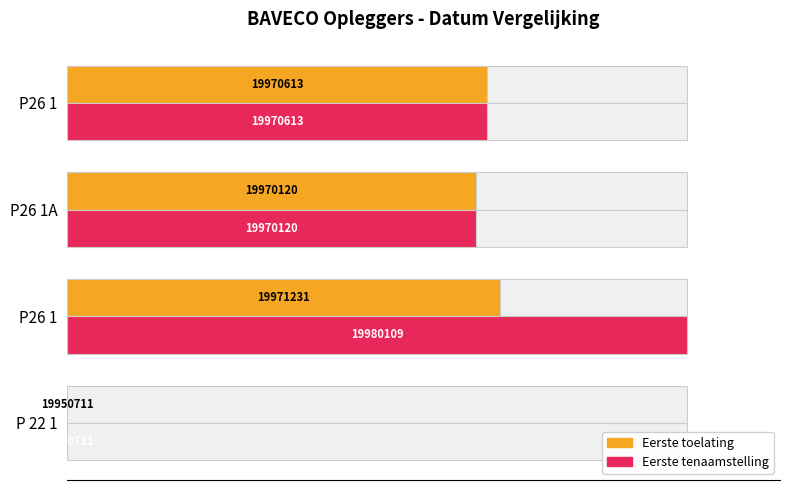

The Eerste tenaamstelling series shows 67.7 at 60. True or false?

True